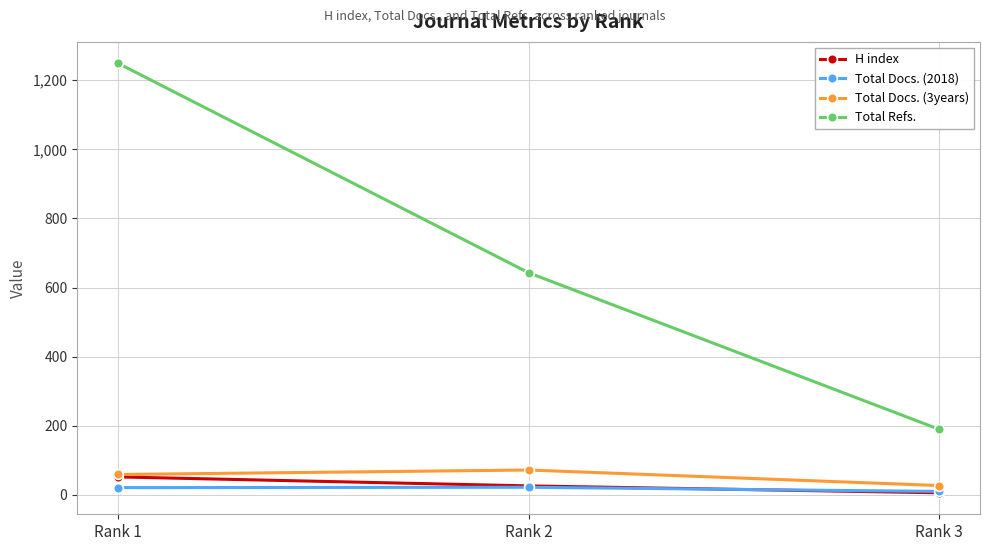

How many Total Refs. values are between 190 and 1249?

3